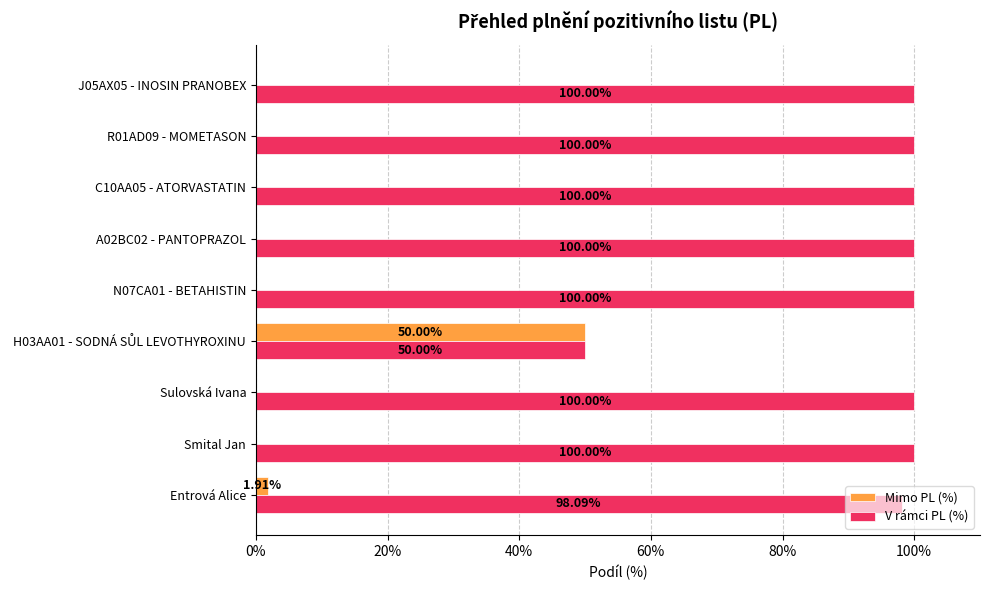

Is the value of Mimo PL (%) at Smital Jan greater than the value of V rámci PL (%) at R01AD09 - MOMETASON?

No